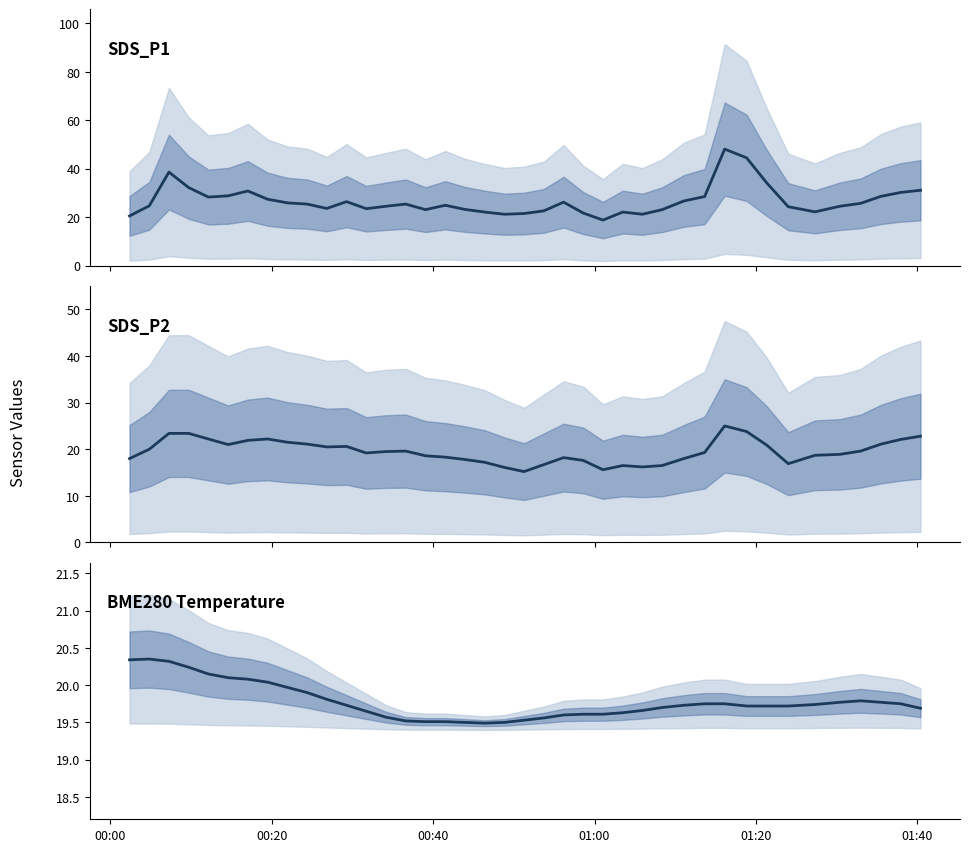

True or false: SDS_P1 and BME280_temperature cross at least once.

True